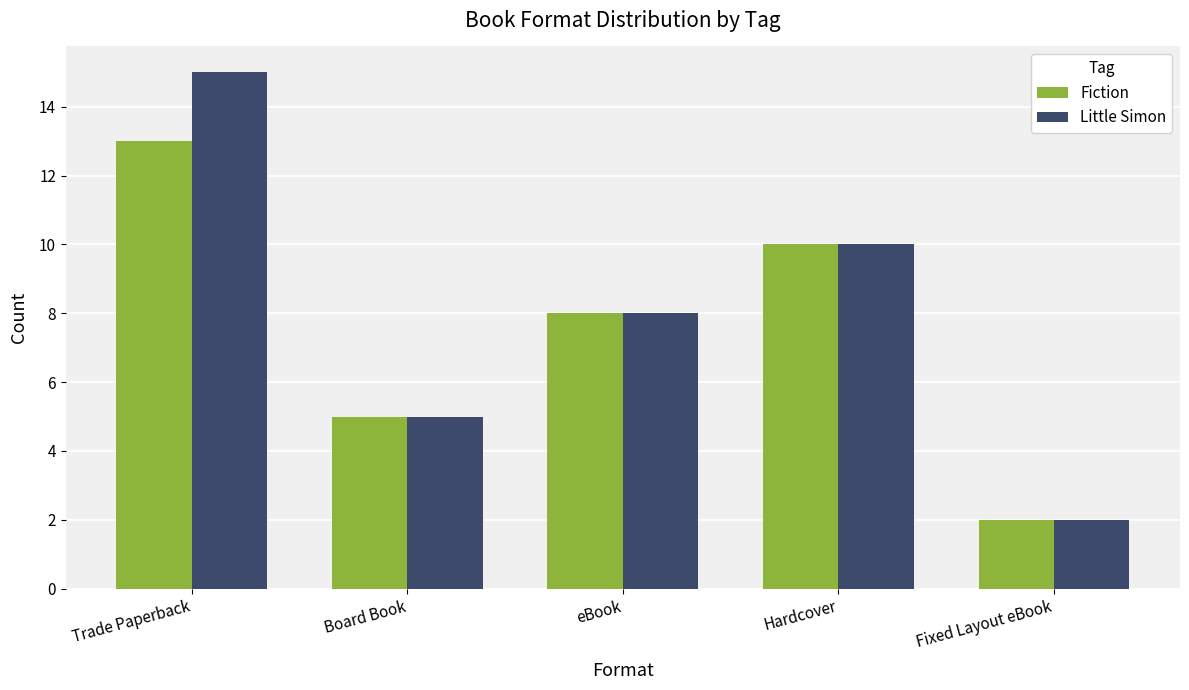

List the series in order of their peak value, highest first.

Little Simon, Fiction